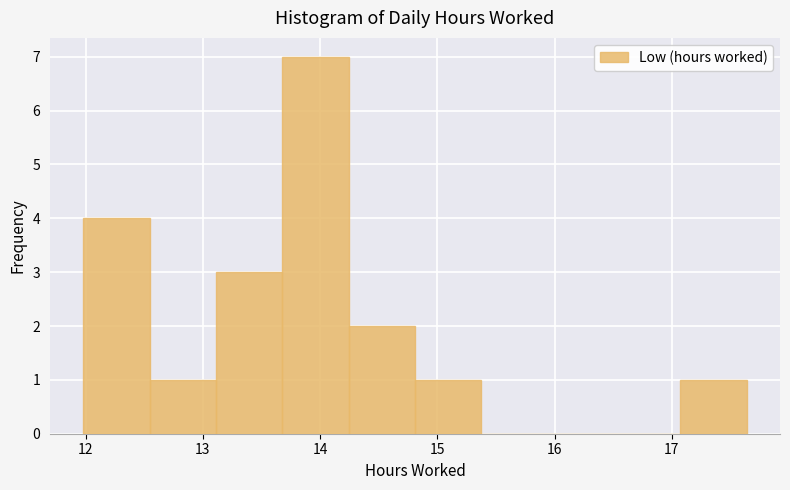

Reading left to right, list every bar in this chart as the range it spans on the x-axis followed by its height. Neither the bar edges nor the heights are printed on the chart, so give them approximately, as read against the axes.

12.0 to 12.5: 4
12.5 to 13.1: 1
13.1 to 13.7: 3
13.7 to 14.2: 7
14.2 to 14.8: 2
14.8 to 15.4: 1
15.4 to 15.9: 0
15.9 to 16.5: 0
16.5 to 17.1: 0
17.1 to 17.6: 1